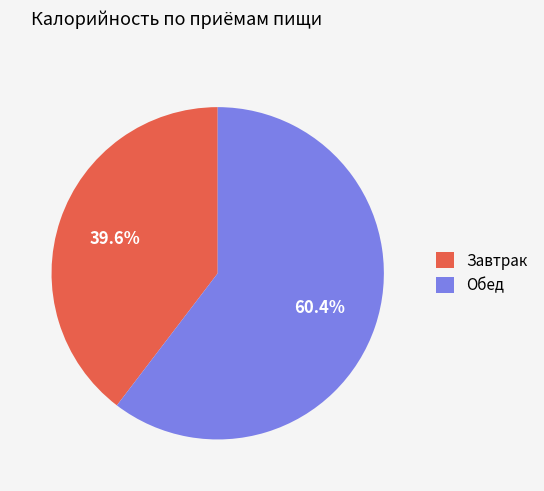

What percentage is the Обед slice, to the nearest percent?

60%